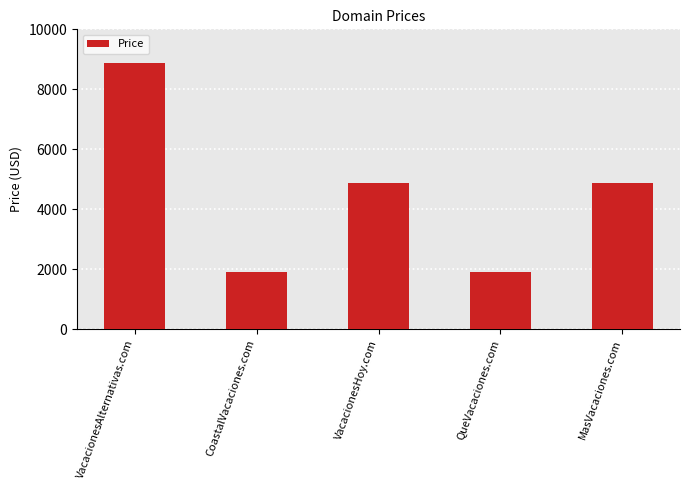

What is the sum of the values at VacacionesHoy.com and VacacionesAlternativas.com?

13776